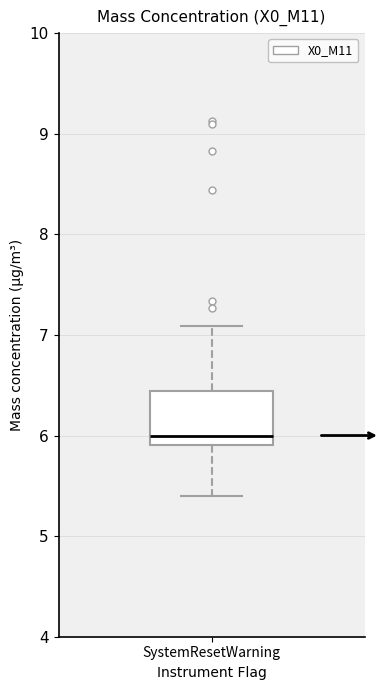

Read this box plot against the y-axis: the position of the median line, the range covered by the box, and the ends of both whiskers. The values are not printed on the chart, so give them approximately, as read against the axis.

median 6.0, box 5.9 to 6.4, whiskers 5.4 to 7.1